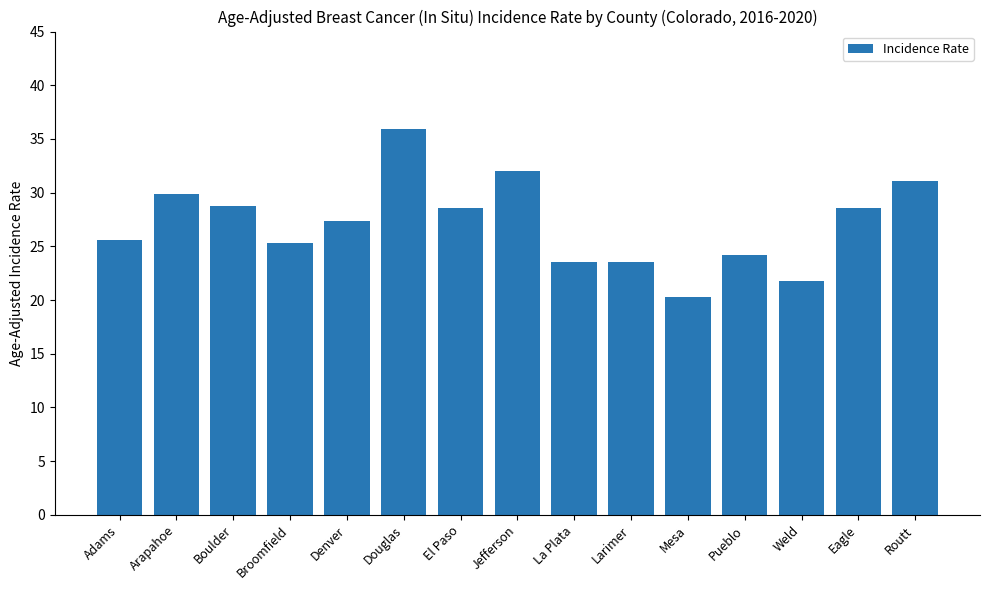

What is the label of the 9th bar from the left?

La Plata